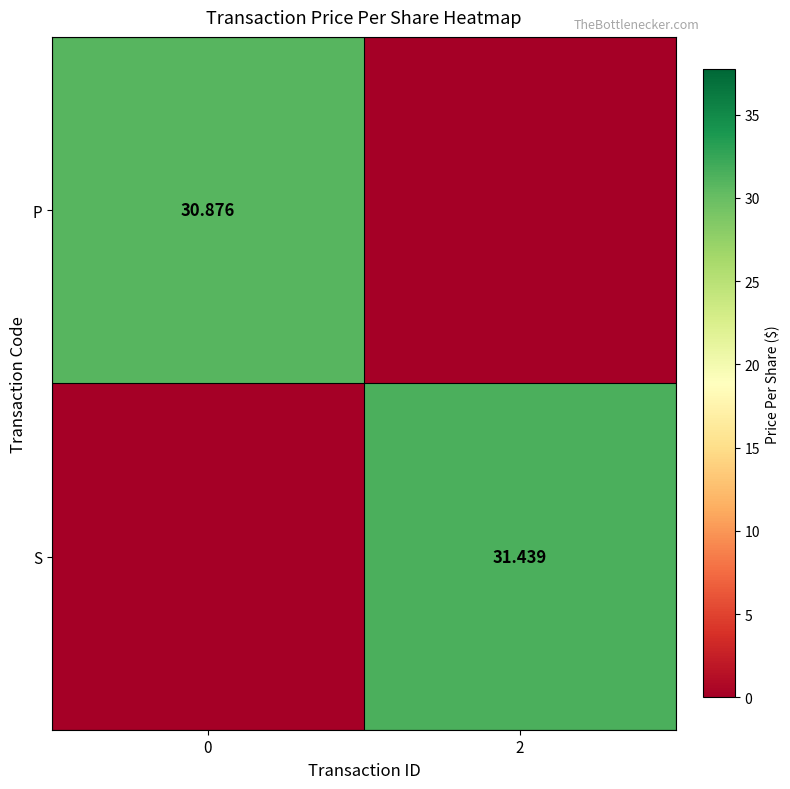

Which category has the lowest value in the P series?

2